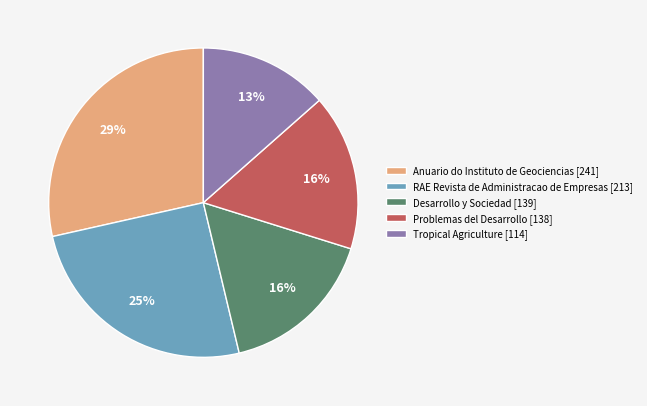

Which has a higher value, RAE Revista de Administracao de Empresas [213] or Tropical Agriculture [114]?

RAE Revista de Administracao de Empresas [213]